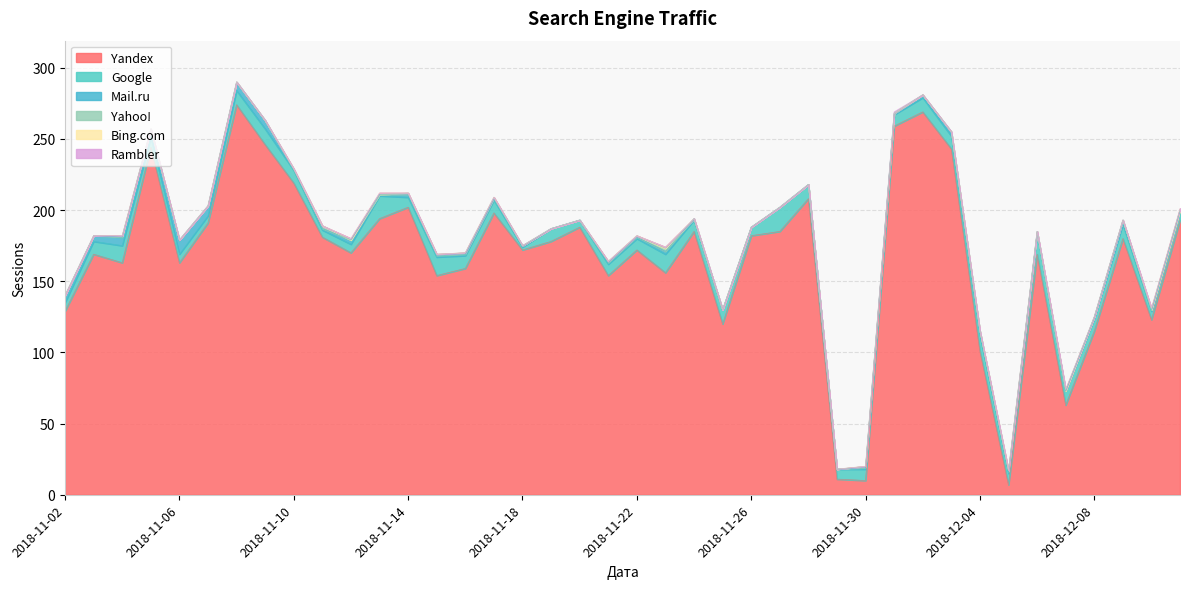

Reading left to right, extract all data points from this chart.

Yandex: 2018-12-11=193	2018-12-10=123	2018-12-09=180	2018-12-08=115	2018-12-07=63	2018-12-06=169	2018-12-05=7	2018-12-04=101	2018-12-03=243	2018-12-02=269	2018-12-01=259	2018-11-30=10	2018-11-29=11	2018-11-28=208	2018-11-27=185	2018-11-26=182	2018-11-25=120	2018-11-24=185	2018-11-23=156	2018-11-22=172	2018-11-21=154	2018-11-20=188	2018-11-19=178	2018-11-18=172	2018-11-17=198	2018-11-16=159	2018-11-15=154	2018-11-14=202	2018-11-13=194	2018-11-12=170	2018-11-11=181	2018-11-10=219	2018-11-09=246	2018-11-08=274	2018-11-07=191	2018-11-06=163	2018-11-05=244	2018-11-04=163	2018-11-03=169	2018-11-02=129
Google: 2018-12-11=7	2018-12-10=6	2018-12-09=10	2018-12-08=9	2018-12-07=10	2018-12-06=15	2018-12-05=8	2018-12-04=11	2018-12-03=9	2018-12-02=10	2018-12-01=8	2018-11-30=8	2018-11-29=7	2018-11-28=10	2018-11-27=17	2018-11-26=6	2018-11-25=10	2018-11-24=8	2018-11-23=13	2018-11-22=8	2018-11-21=8	2018-11-20=5	2018-11-19=9	2018-11-18=2	2018-11-17=9	2018-11-16=9	2018-11-15=13	2018-11-14=7	2018-11-13=16	2018-11-12=6	2018-11-11=5	2018-11-10=9	2018-11-09=11	2018-11-08=10	2018-11-07=5	2018-11-06=6	2018-11-05=7	2018-11-04=12	2018-11-03=9	2018-11-02=6
Mail.ru: 2018-12-11=0	2018-12-10=1	2018-12-09=3	2018-12-08=1	2018-12-07=0	2018-12-06=1	2018-12-05=1	2018-12-04=3	2018-12-03=3	2018-12-02=2	2018-12-01=1	2018-11-30=1	2018-11-29=0	2018-11-28=0	2018-11-27=0	2018-11-26=0	2018-11-25=0	2018-11-24=1	2018-11-23=2	2018-11-22=1	2018-11-21=1	2018-11-20=0	2018-11-19=0	2018-11-18=1	2018-11-17=1	2018-11-16=1	2018-11-15=1	2018-11-14=2	2018-11-13=1	2018-11-12=3	2018-11-11=1	2018-11-10=0	2018-11-09=6	2018-11-08=6	2018-11-07=7	2018-11-06=10	2018-11-05=6	2018-11-04=6	2018-11-03=4	2018-11-02=5
Yahoo!: 2018-12-11=0	2018-12-10=0	2018-12-09=0	2018-12-08=0	2018-12-07=0	2018-12-06=0	2018-12-05=1	2018-12-04=0	2018-12-03=0	2018-12-02=0	2018-12-01=0	2018-11-30=1	2018-11-29=0	2018-11-28=0	2018-11-27=0	2018-11-26=0	2018-11-25=0	2018-11-24=0	2018-11-23=2	2018-11-22=1	2018-11-21=1	2018-11-20=0	2018-11-19=0	2018-11-18=0	2018-11-17=1	2018-11-16=1	2018-11-15=1	2018-11-14=1	2018-11-13=0	2018-11-12=0	2018-11-11=2	2018-11-10=1	2018-11-09=0	2018-11-08=0	2018-11-07=0	2018-11-06=0	2018-11-05=0	2018-11-04=1	2018-11-03=0	2018-11-02=0
Bing.com: 2018-12-11=1	2018-12-10=1	2018-12-09=0	2018-12-08=0	2018-12-07=1	2018-12-06=0	2018-12-05=0	2018-12-04=0	2018-12-03=0	2018-12-02=0	2018-12-01=0	2018-11-30=0	2018-11-29=0	2018-11-28=0	2018-11-27=0	2018-11-26=0	2018-11-25=0	2018-11-24=0	2018-11-23=1	2018-11-22=0	2018-11-21=0	2018-11-20=0	2018-11-19=0	2018-11-18=0	2018-11-17=0	2018-11-16=0	2018-11-15=0	2018-11-14=0	2018-11-13=1	2018-11-12=1	2018-11-11=0	2018-11-10=0	2018-11-09=0	2018-11-08=0	2018-11-07=0	2018-11-06=0	2018-11-05=0	2018-11-04=0	2018-11-03=0	2018-11-02=0
Rambler: 2018-12-11=0	2018-12-10=0	2018-12-09=0	2018-12-08=0	2018-12-07=0	2018-12-06=0	2018-12-05=0	2018-12-04=0	2018-12-03=0	2018-12-02=0	2018-12-01=1	2018-11-30=0	2018-11-29=0	2018-11-28=0	2018-11-27=0	2018-11-26=0	2018-11-25=0	2018-11-24=0	2018-11-23=0	2018-11-22=0	2018-11-21=0	2018-11-20=0	2018-11-19=0	2018-11-18=0	2018-11-17=0	2018-11-16=0	2018-11-15=0	2018-11-14=0	2018-11-13=0	2018-11-12=0	2018-11-11=0	2018-11-10=0	2018-11-09=0	2018-11-08=0	2018-11-07=0	2018-11-06=0	2018-11-05=0	2018-11-04=0	2018-11-03=0	2018-11-02=0